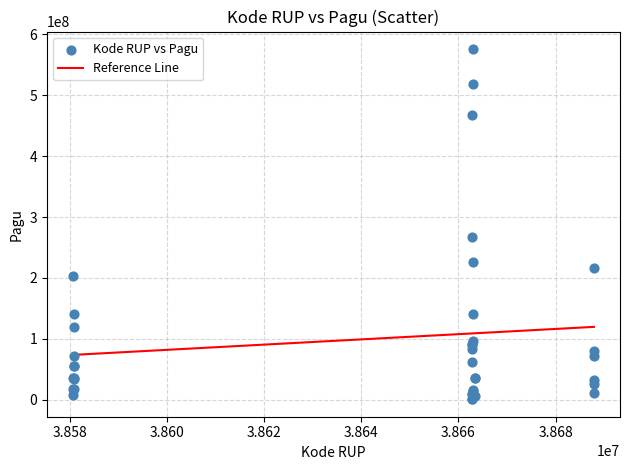

What Y value in the scatter plot is closest to 288340000?

266875000